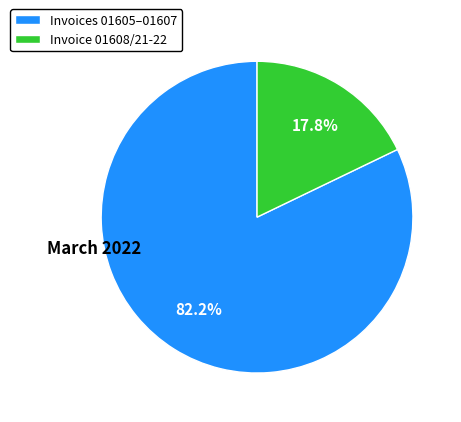

Between Invoice 01608/21-22 and Invoices 01605–01607, which is larger?

Invoices 01605–01607